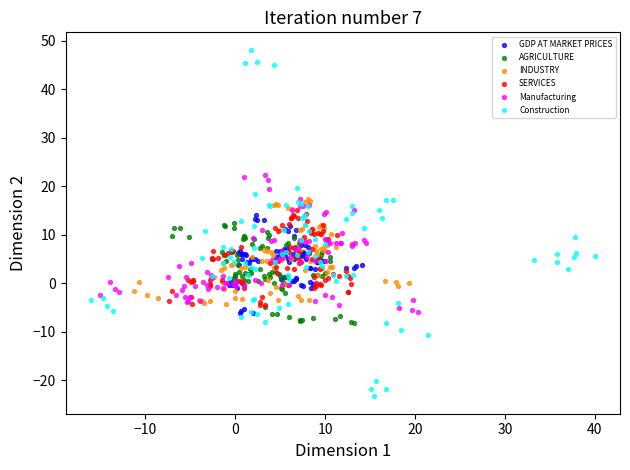

Which series reaches the minimum Y coordinate?

Construction